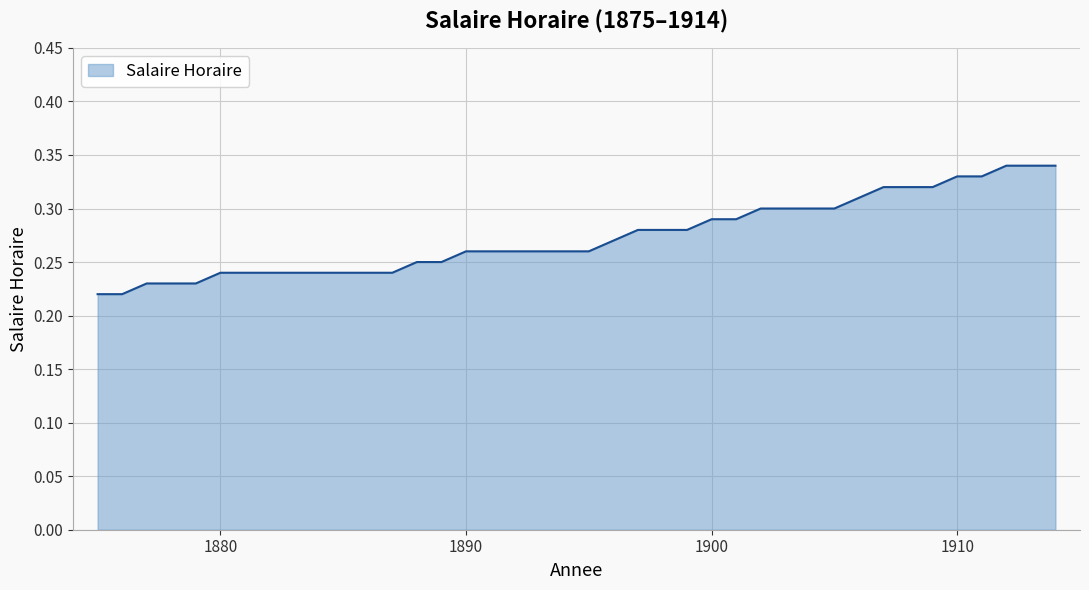

How many lines are shown in the chart?

1